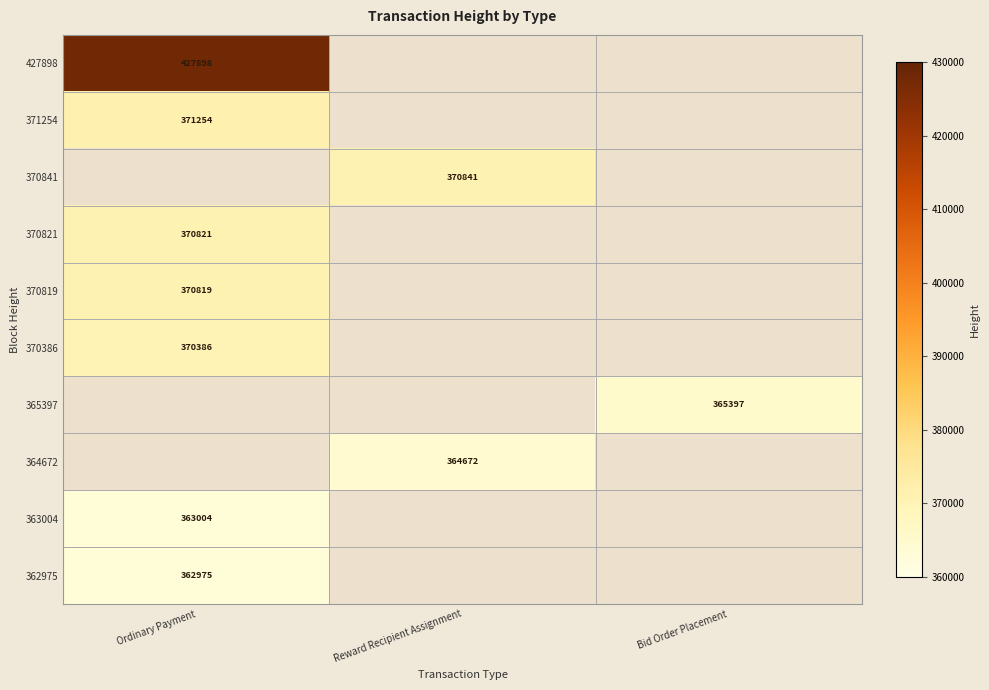

Is it true that 363004 equals 499773 at Ordinary Payment?

False